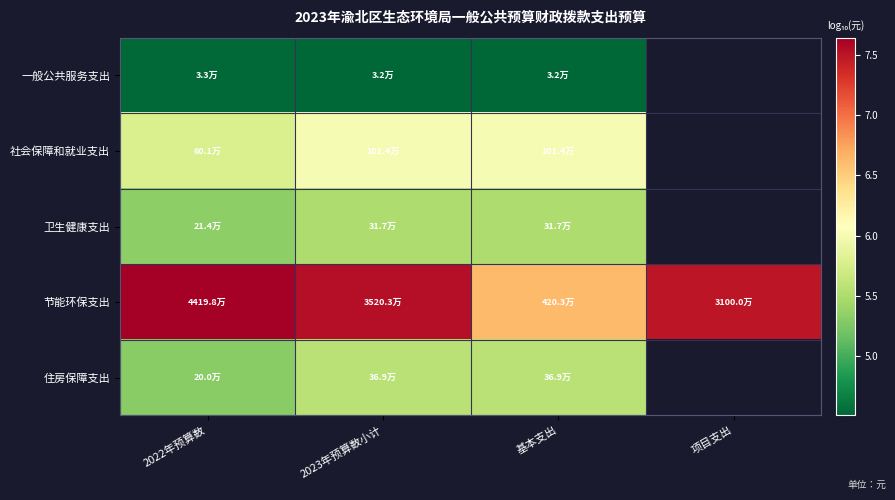

At how many categories does at least one series exceed 7?

3